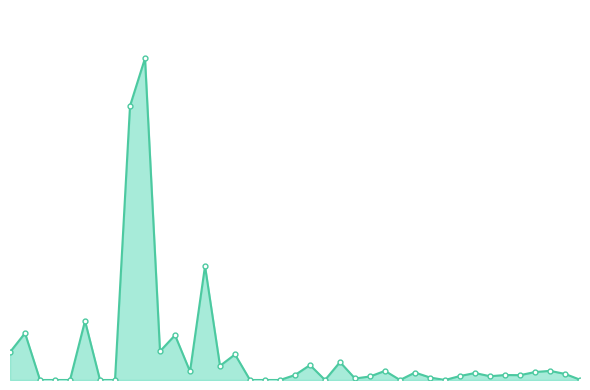

What is the value of the 9th point from the left?

5.6